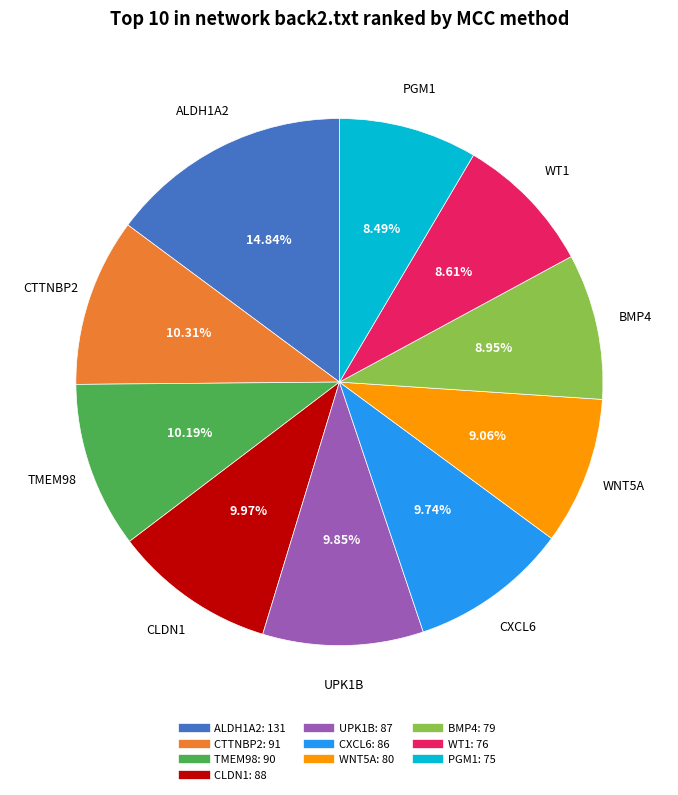

Is it true that PGM1 is 21% of the pie?

False